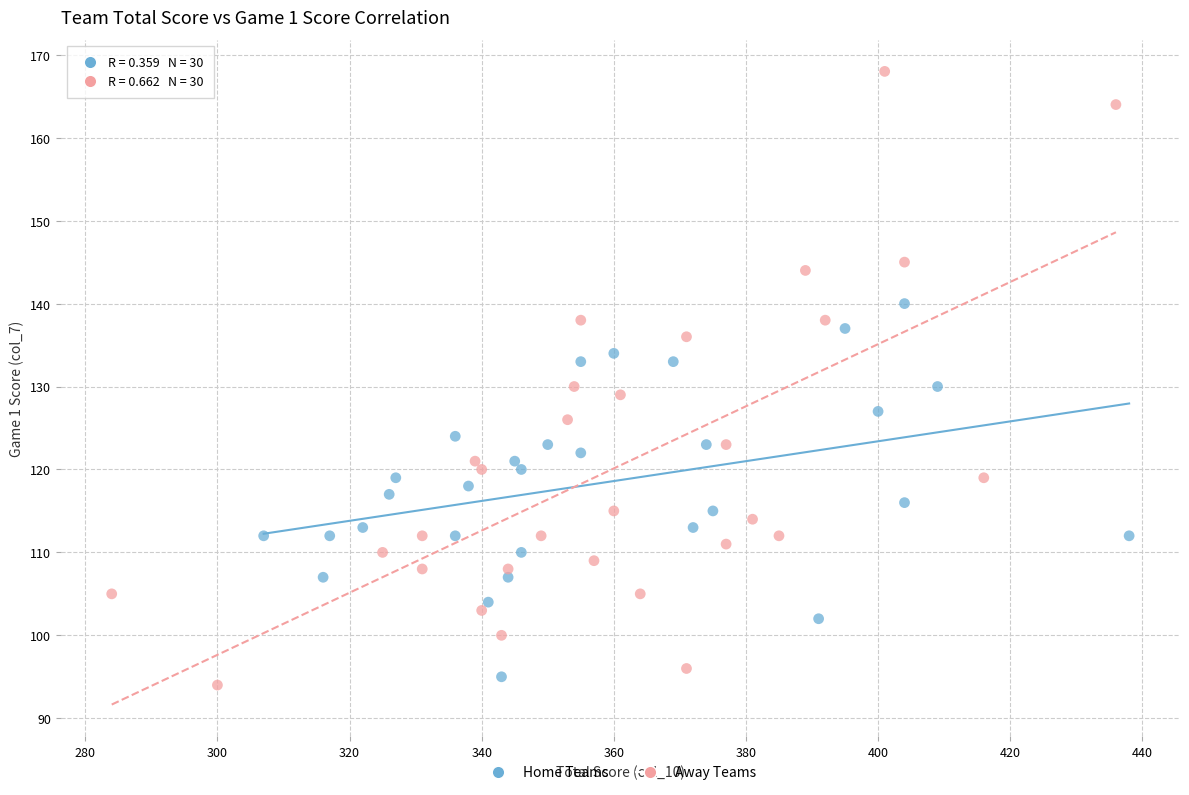

Which series contains the lowest Y value?

Away Teams